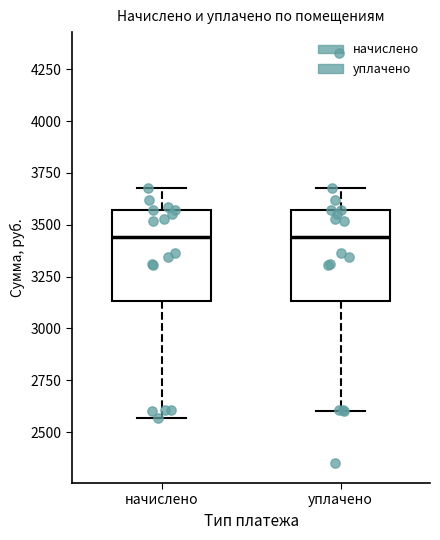

Reading left to right, transcribe this box plot: for each box, give where its median line is, the range the box spans, and where its two whiskers end, as read against the y-axis. The values are not printed on the chart, so give them approximately, as read against the axis.

начислено: median 3450, box 3150 to 3550, whiskers 2550 to 3700
уплачено: median 3450, box 3150 to 3550, whiskers 2600 to 3700